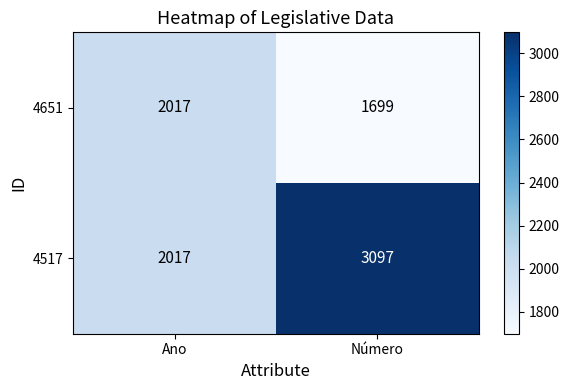

Read the 4651 value at Número.

1699